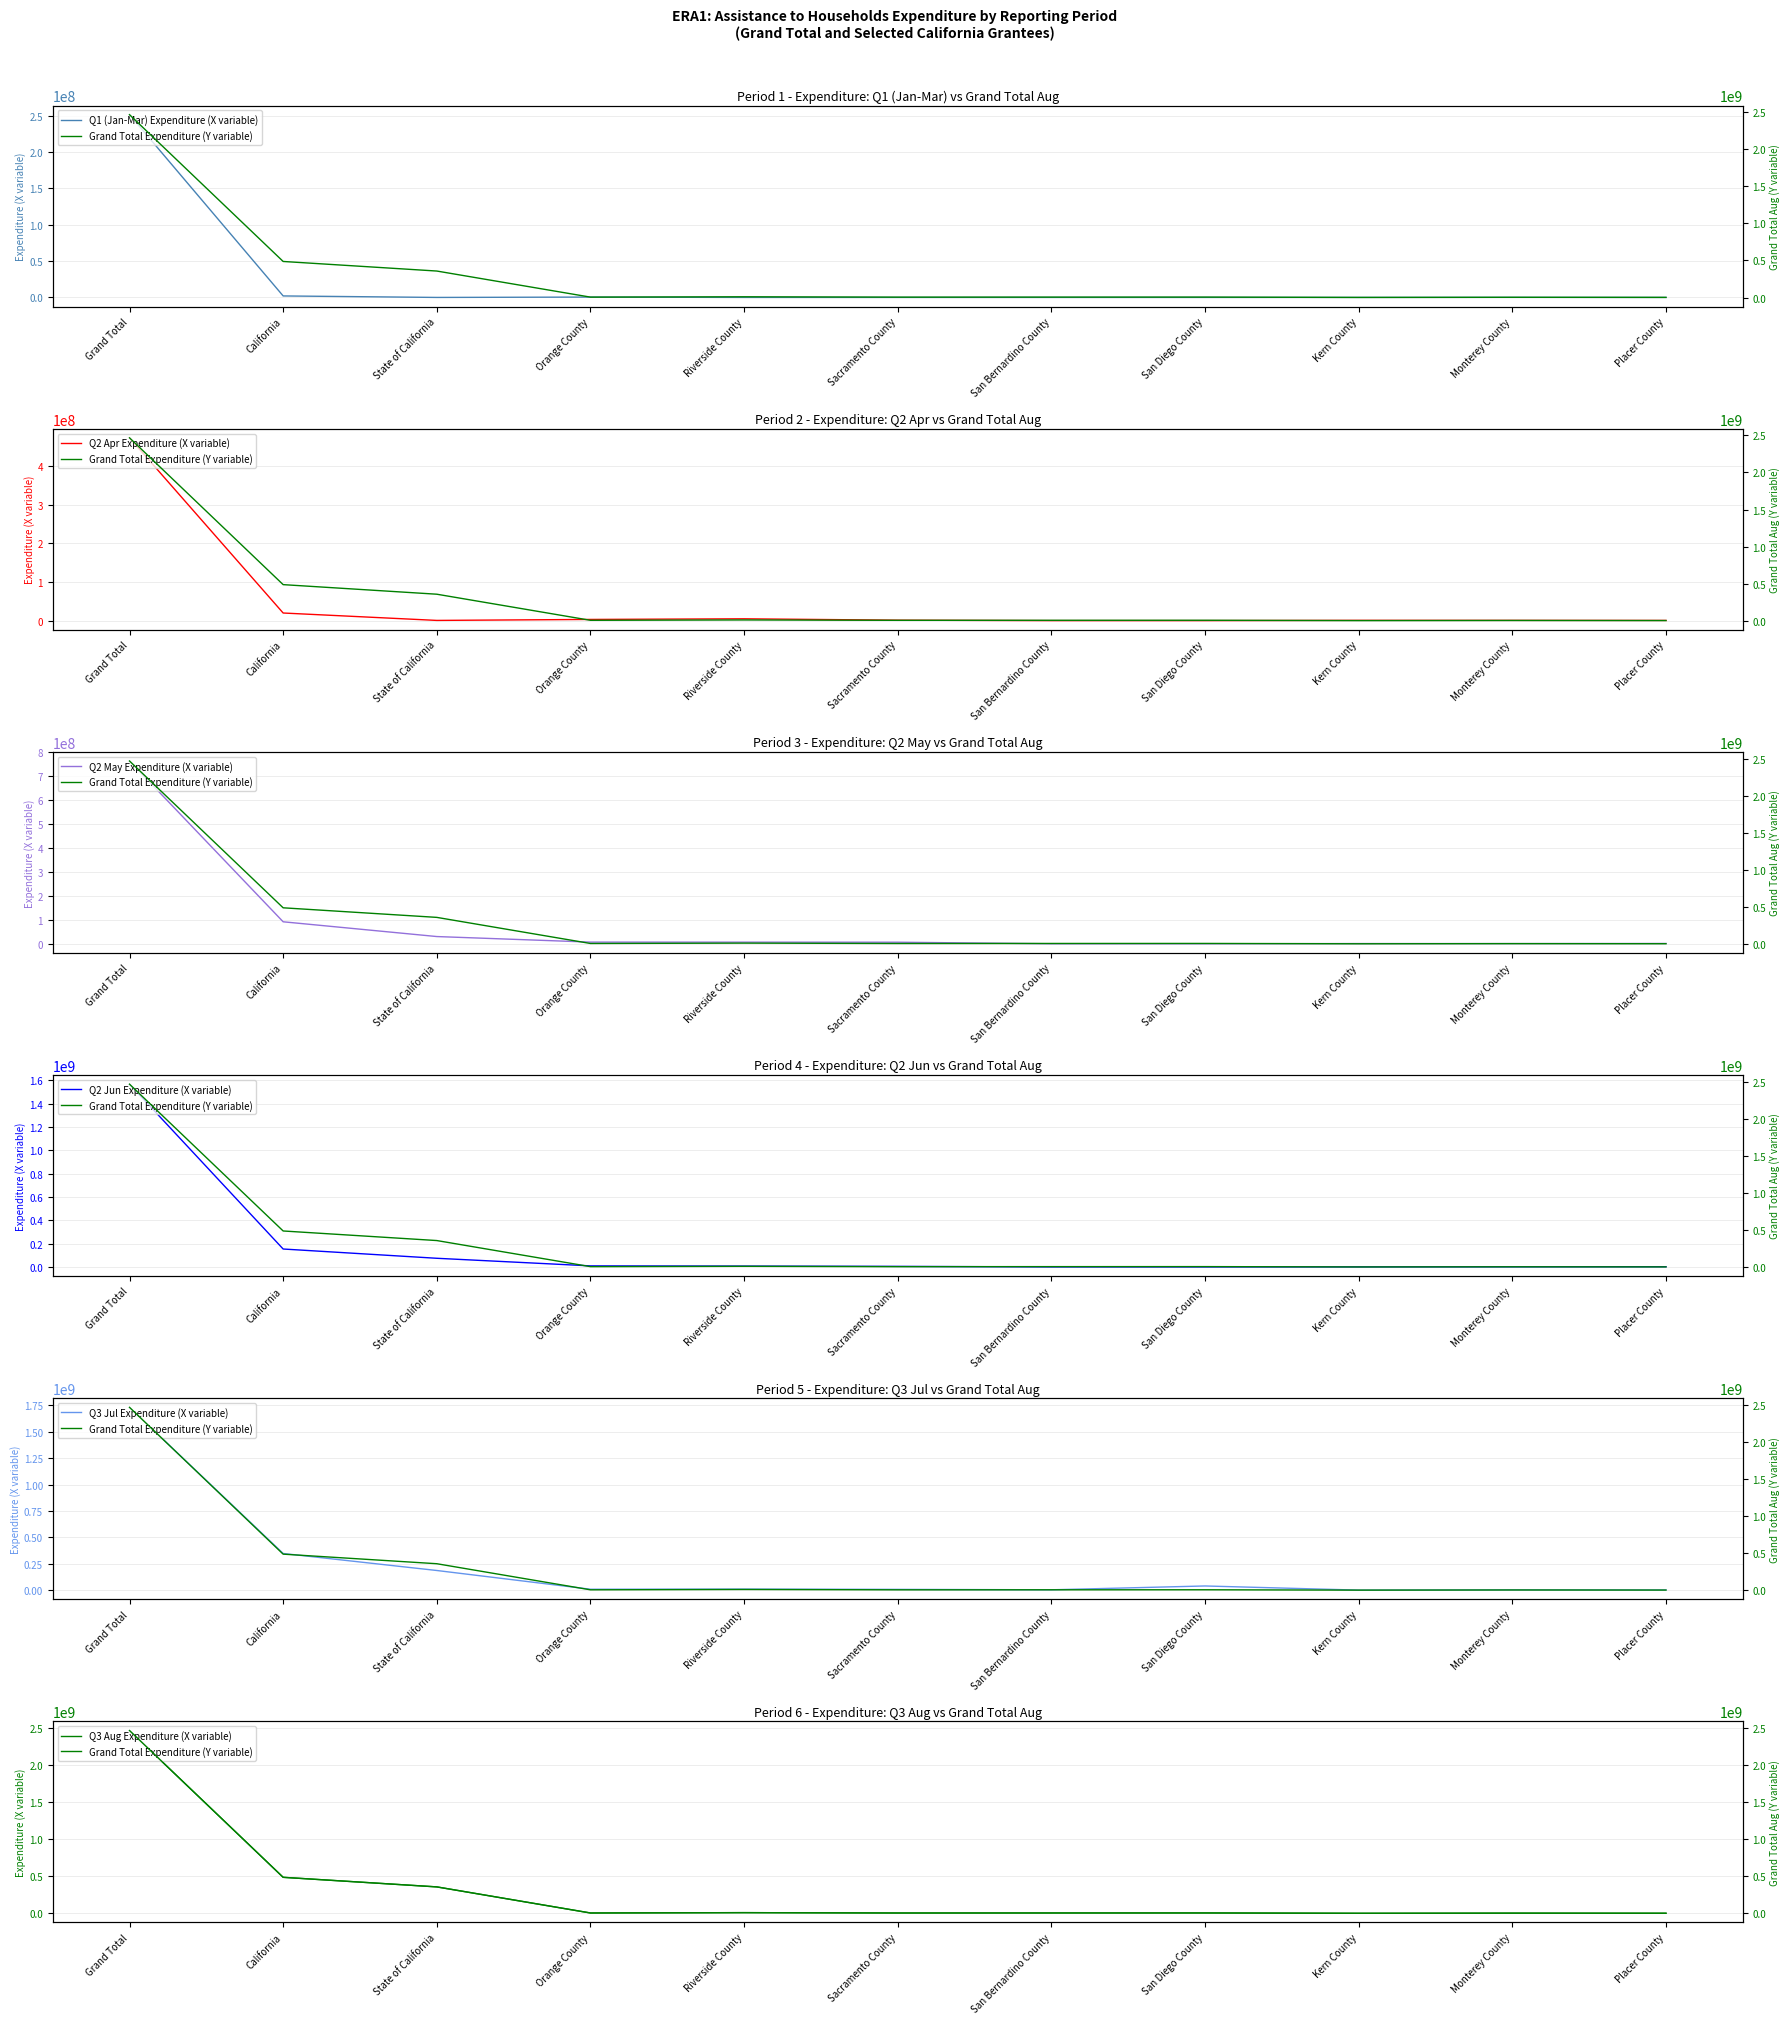

Which has a higher value, Kern County or Riverside County?

Kern County